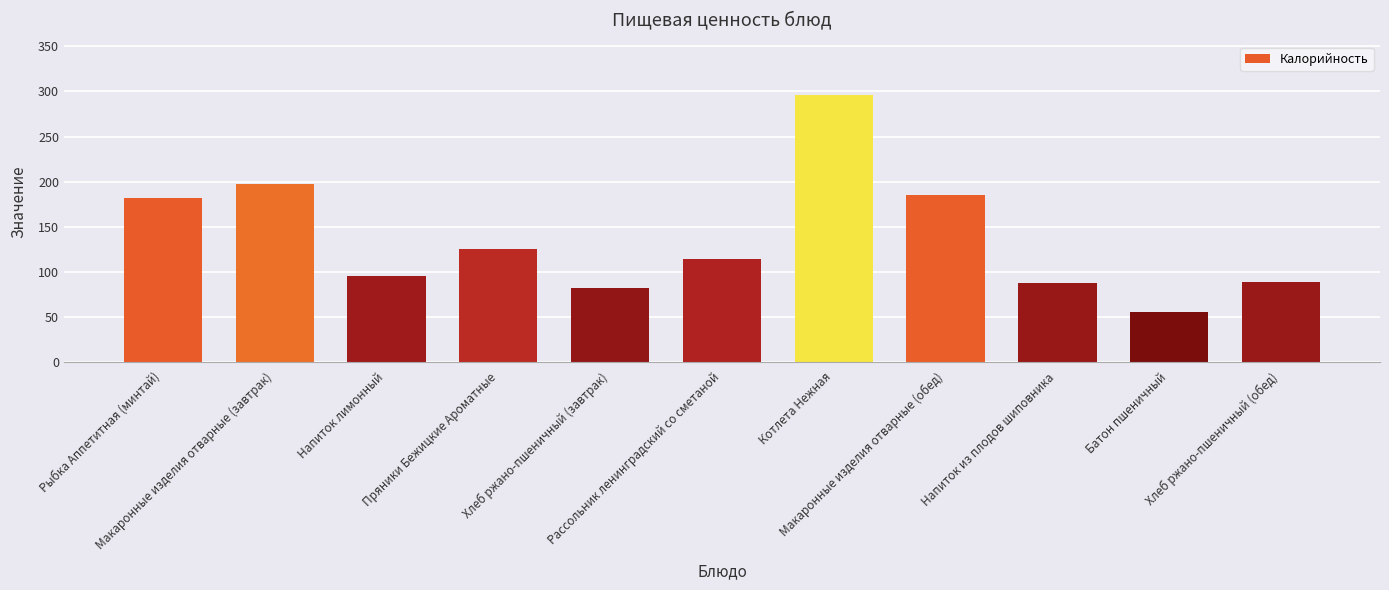

What is the change in value from Хлеб ржано-пшеничный (завтрак) to Напиток из плодов шиповника?

+6